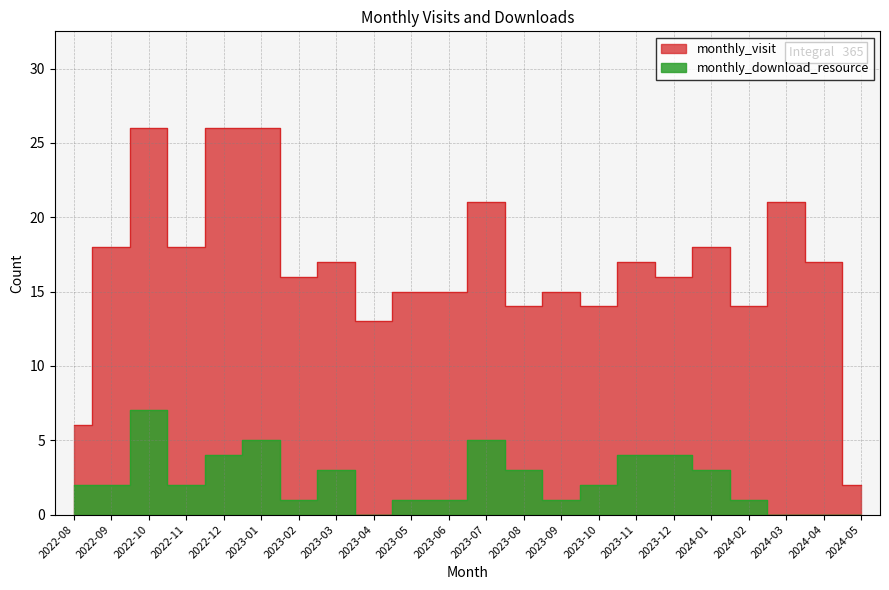

Is this an area chart (filled region under the line)?

No